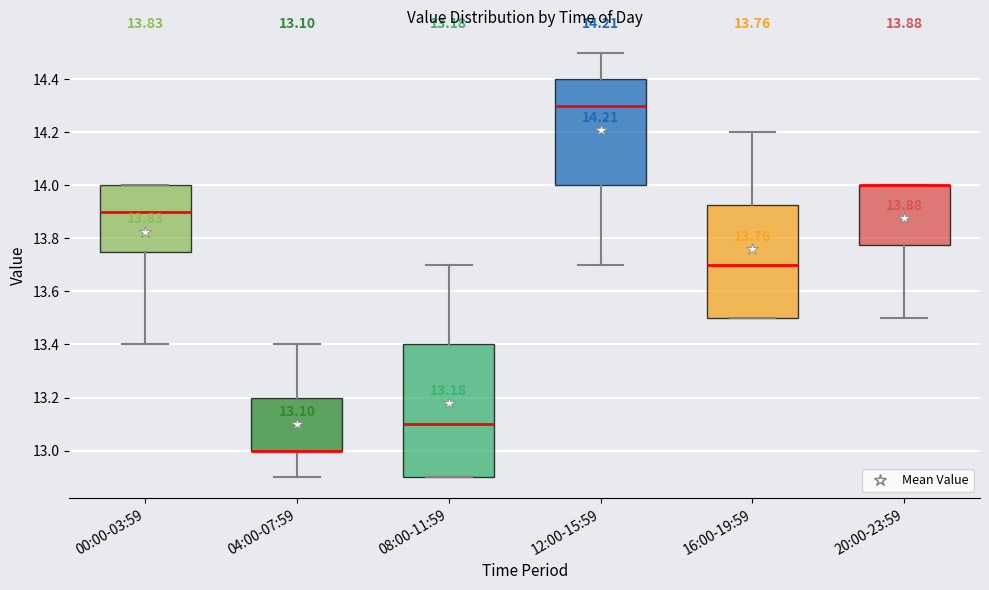

Which box is the tallest, from its lower edge to its upper edge?

08:00-11:59